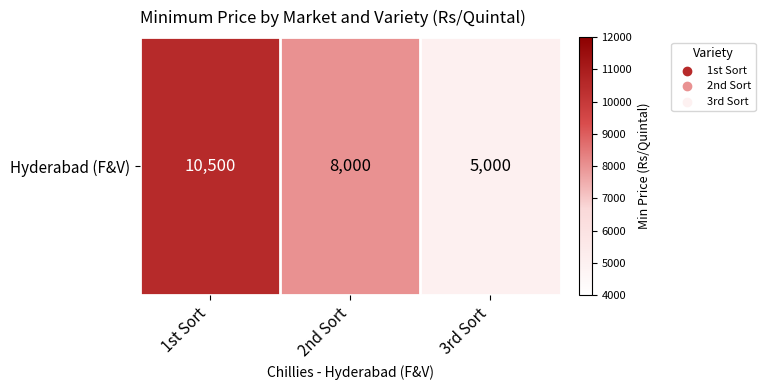

What is the change in value from 2nd Sort to 3rd Sort?

-3000